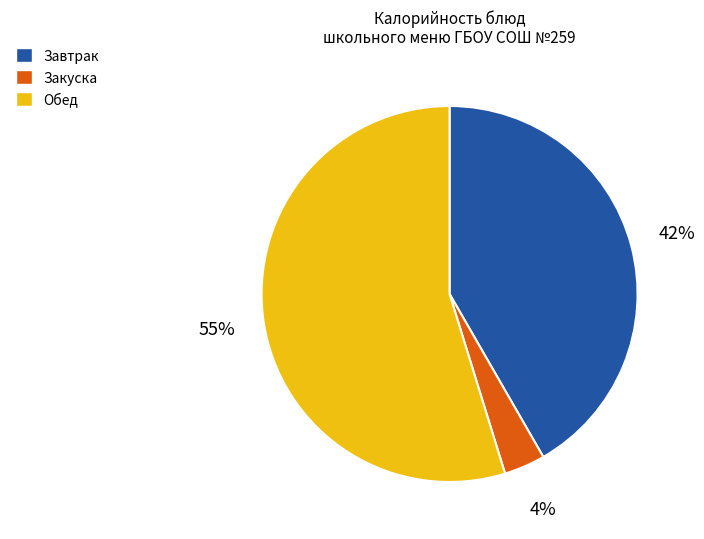

How many slices are in this pie chart?

3